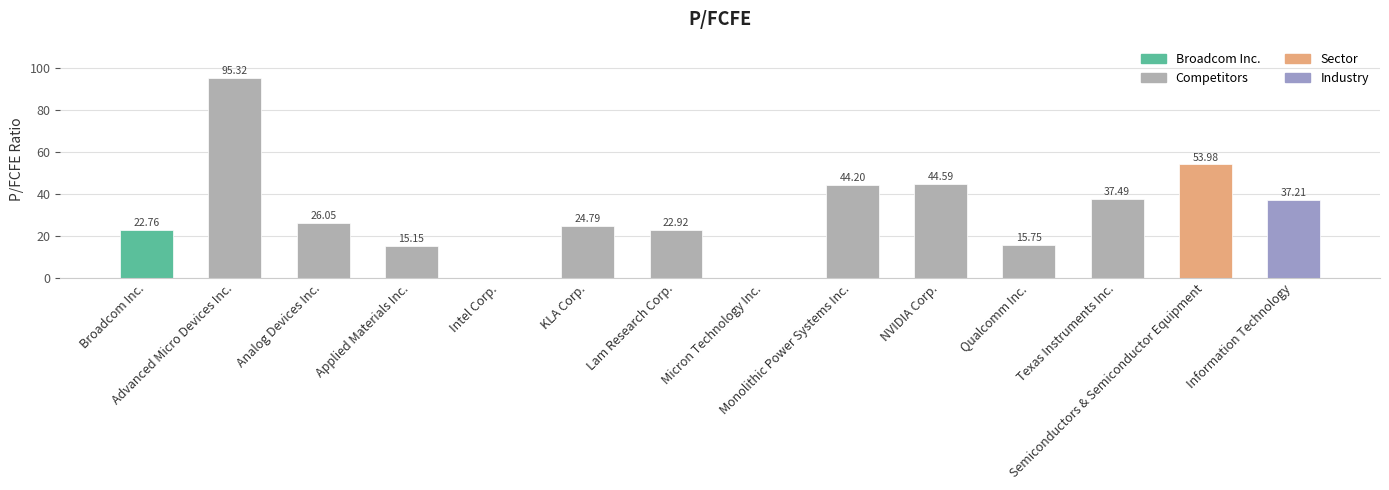

How many series are shown in this chart?

1